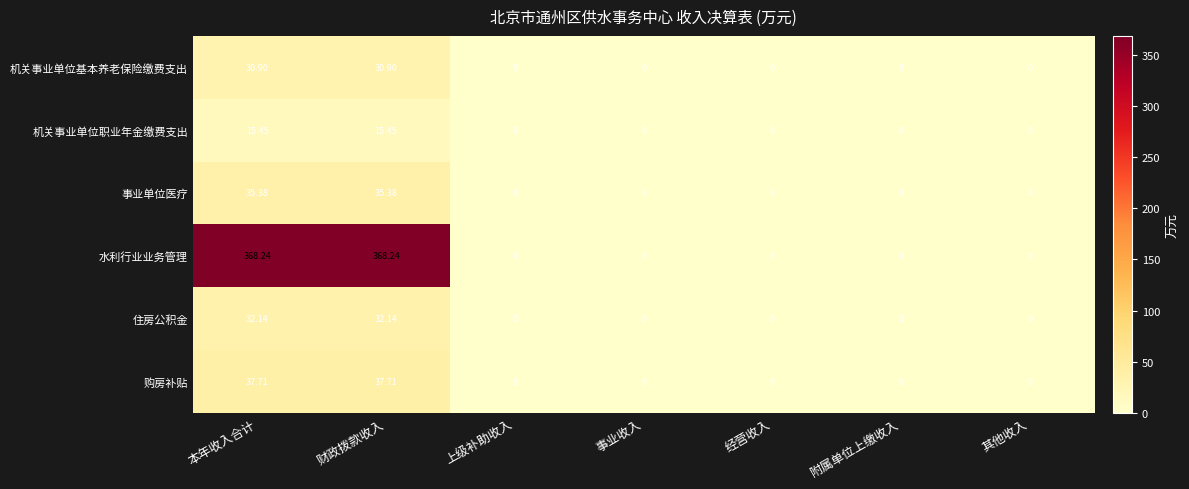

Rank the series by their maximum value, from lowest to highest.

机关事业单位职业年金缴费支出, 机关事业单位基本养老保险缴费支出, 住房公积金, 事业单位医疗, 购房补贴, 水利行业业务管理